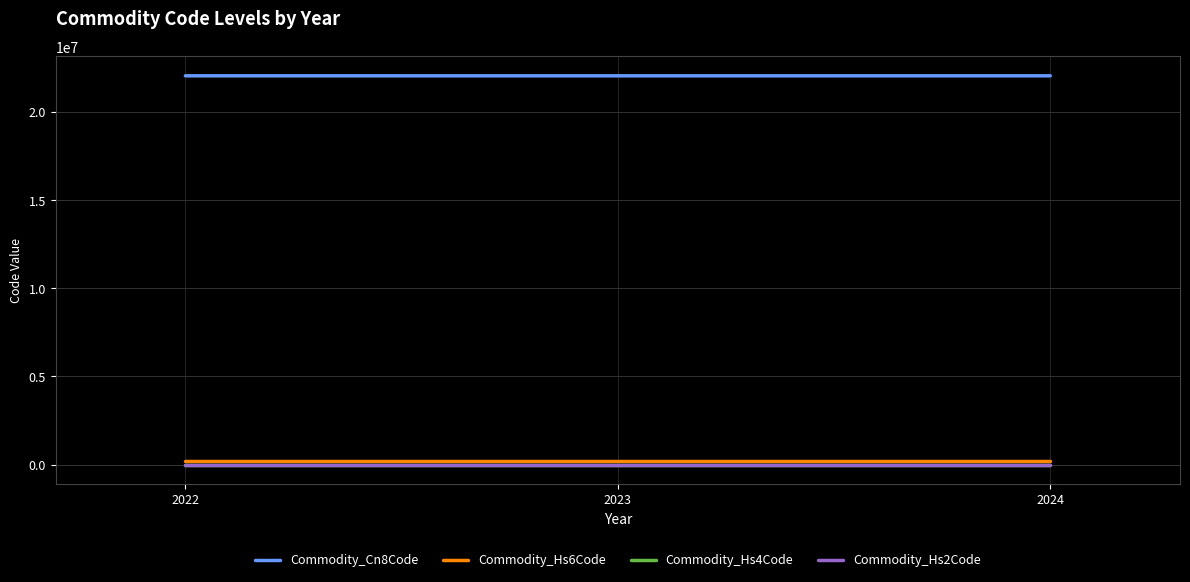

What are all the series names shown in the legend?

Commodity_Cn8Code, Commodity_Hs6Code, Commodity_Hs4Code, Commodity_Hs2Code